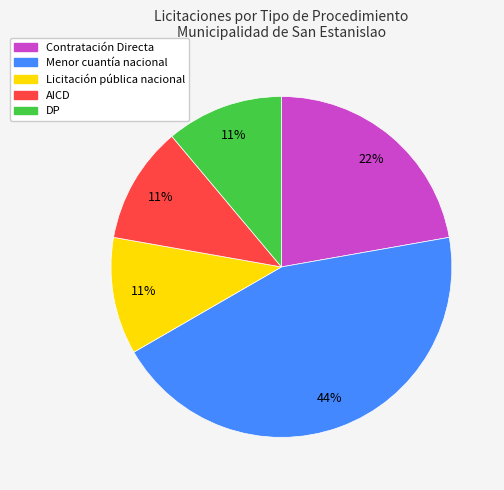

Approximately how many times larger is the value at Contratación Directa compared to Licitación pública nacional?

2.0